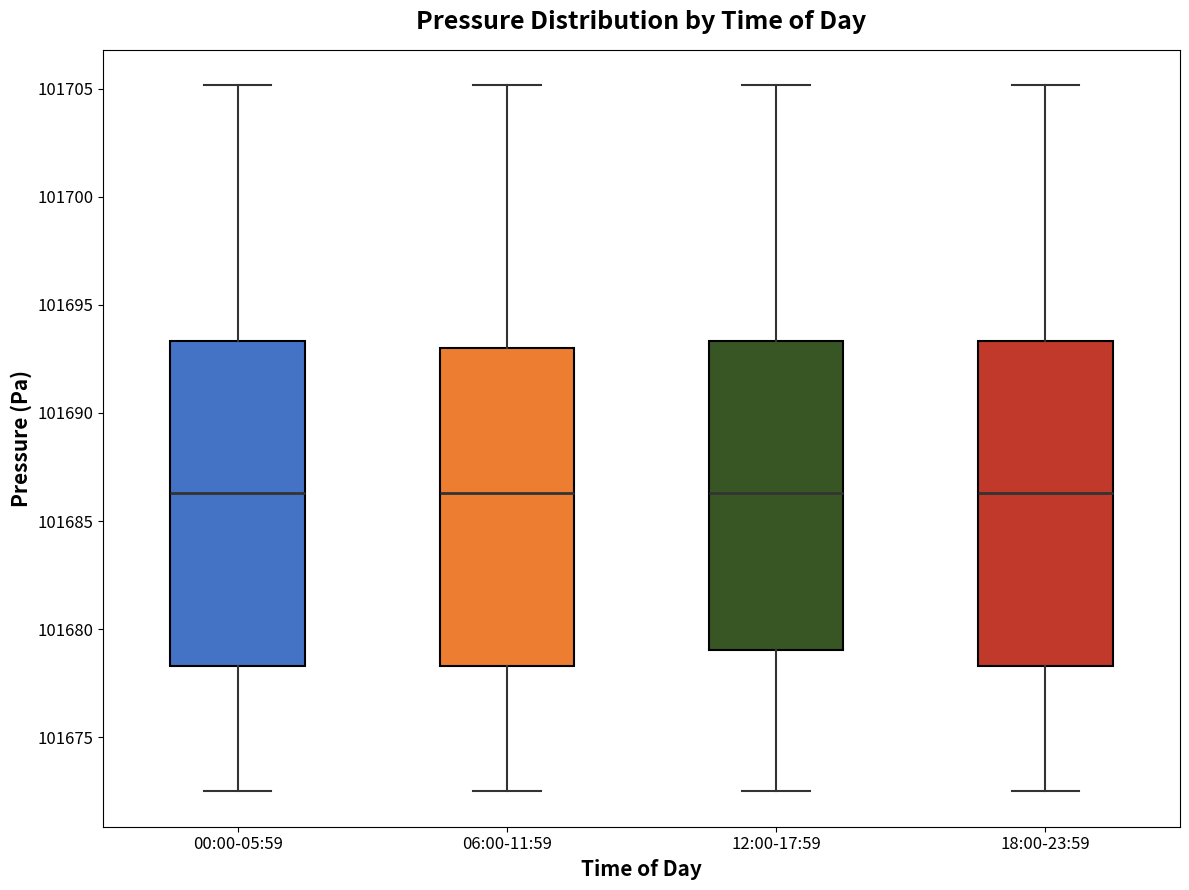

Reading left to right, transcribe this box plot: for each box, give where its median line is, the range the box spans, and where its two whiskers end, as read against the y-axis. The values are not printed on the chart, so give them approximately, as read against the axis.

00:00-05:59: median 101686.5, box 101678.5 to 101693.5, whiskers 101672.5 to 101705.0
06:00-11:59: median 101686.5, box 101678.5 to 101693.0, whiskers 101672.5 to 101705.0
12:00-17:59: median 101686.5, box 101679.0 to 101693.5, whiskers 101672.5 to 101705.0
18:00-23:59: median 101686.5, box 101678.5 to 101693.5, whiskers 101672.5 to 101705.0